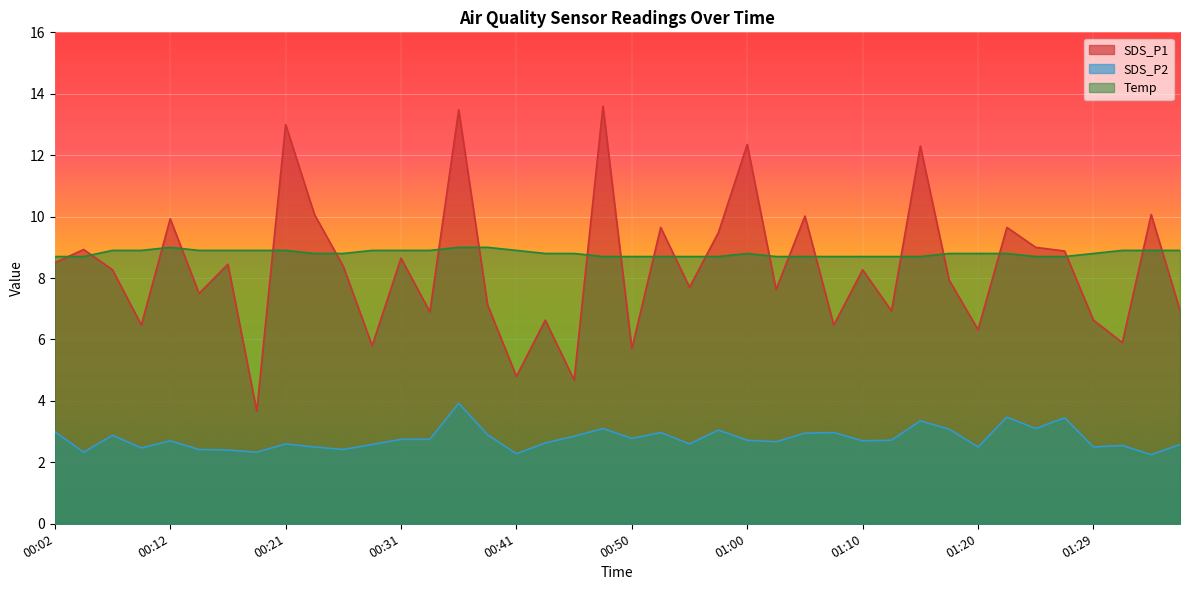

Reading left to right, list all the values displayed in this chart.

SDS_P1: 8.5	8.9	8.3	6.5	9.9	7.5	8.4	3.7	13.0	10.1	8.4	5.8	8.7	6.9	13.5	7.1	4.8	6.6	4.7	13.6	5.7	9.7	7.7	9.5	12.3	7.6	10.0	6.5	8.3	6.9	12.3	7.9	6.3	9.7	9.0	8.9	6.6	5.9	10.1	7.0
SDS_P2: 3.0	2.3	2.9	2.5	2.7	2.4	2.4	2.3	2.6	2.5	2.4	2.6	2.8	2.8	3.9	2.9	2.3	2.6	2.9	3.1	2.8	3.0	2.6	3.0	2.7	2.7	3.0	3.0	2.7	2.7	3.4	3.1	2.5	3.5	3.1	3.5	2.5	2.5	2.2	2.6
Temp: 8.7	8.7	8.9	8.9	9.0	8.9	8.9	8.9	8.9	8.8	8.8	8.9	8.9	8.9	9.0	9.0	8.9	8.8	8.8	8.7	8.7	8.7	8.7	8.7	8.8	8.7	8.7	8.7	8.7	8.7	8.7	8.8	8.8	8.8	8.7	8.7	8.8	8.9	8.9	8.9